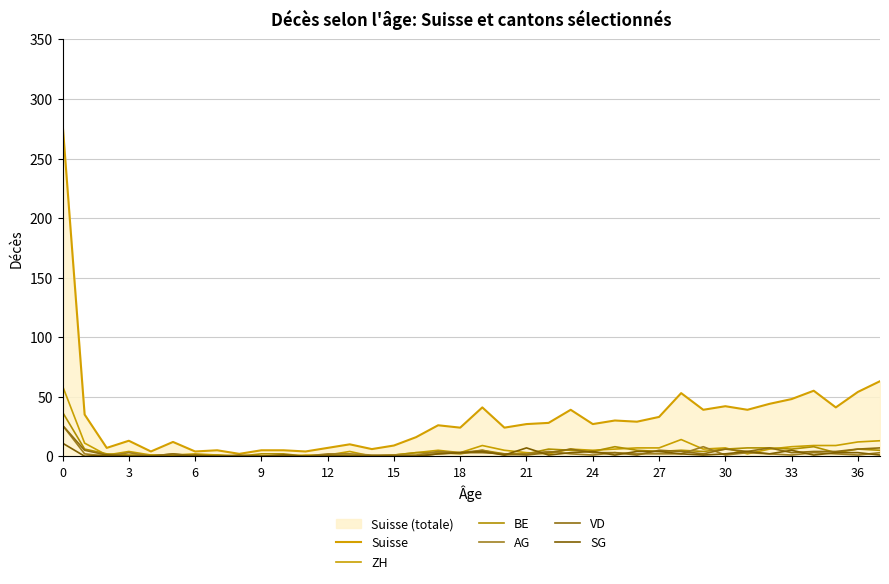

What is the spread (max minus min) of values at 27?

31